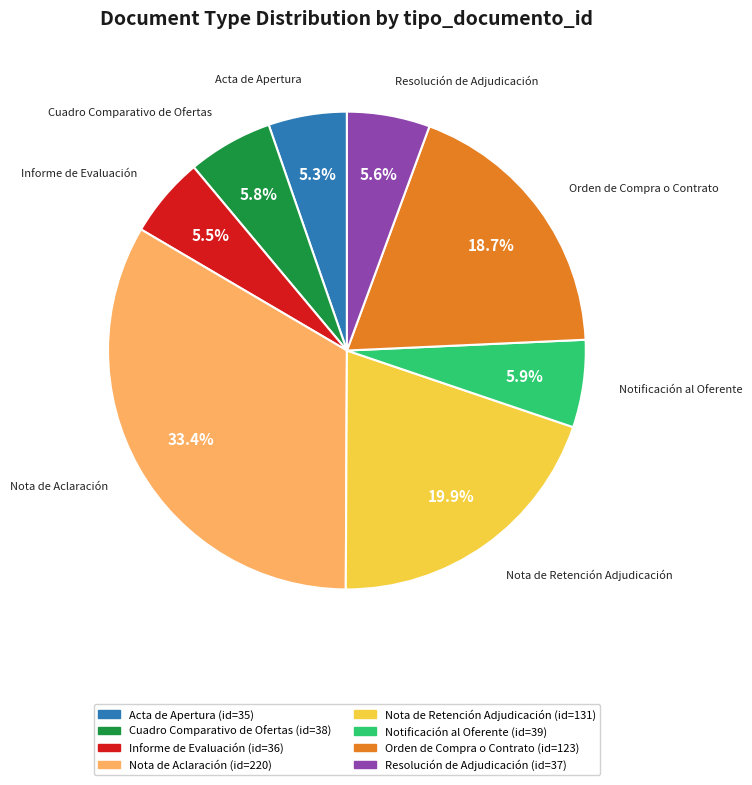

The Resolución de Adjudicación slice represents 6% of the pie. True or false?

True